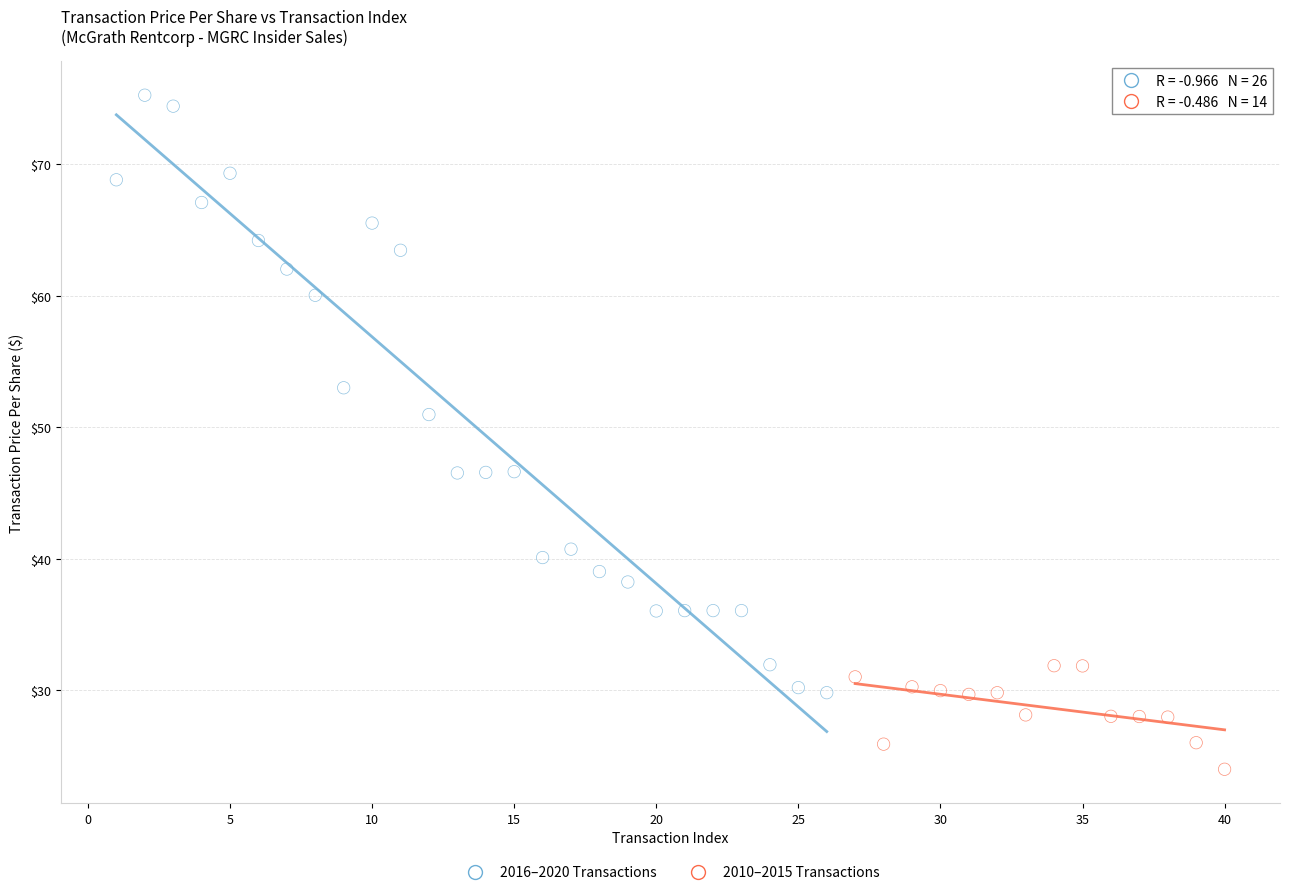

Which series reaches the minimum Y coordinate?

2010–2015 Transactions